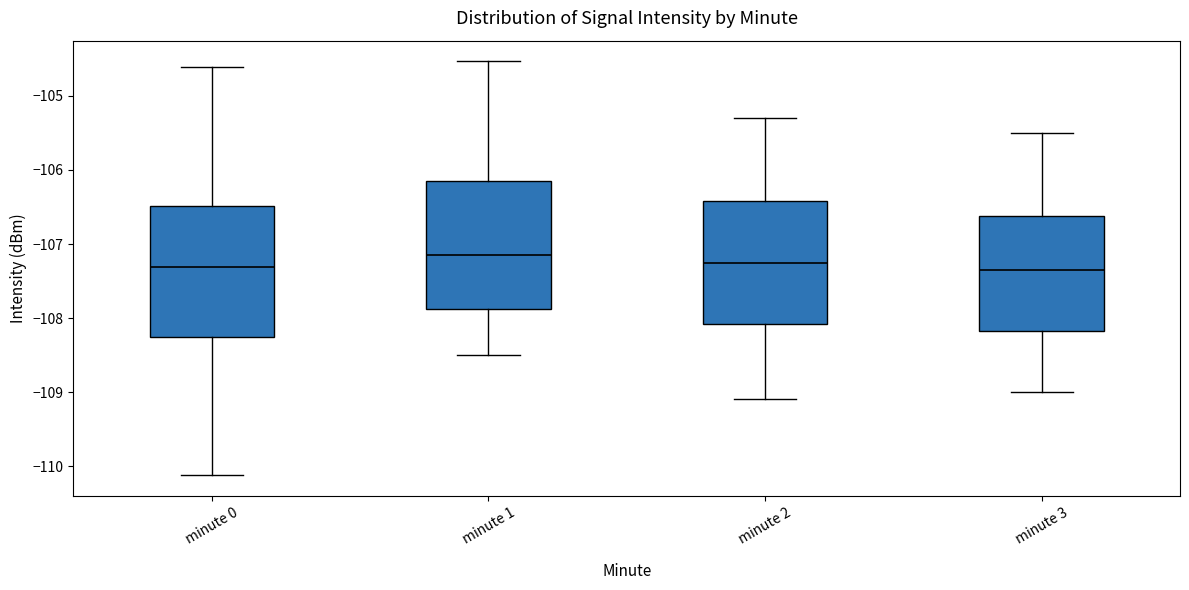

Reading left to right, transcribe this box plot: for each box, give where its median line is, the range the box spans, and where its two whiskers end, as read against the y-axis. The values are not printed on the chart, so give them approximately, as read against the axis.

minute 0: median -107.3, box -108.3 to -106.5, whiskers -110.1 to -104.6
minute 1: median -107.1, box -107.9 to -106.1, whiskers -108.5 to -104.5
minute 2: median -107.2, box -108.1 to -106.4, whiskers -109.1 to -105.3
minute 3: median -107.3, box -108.2 to -106.6, whiskers -109.0 to -105.5